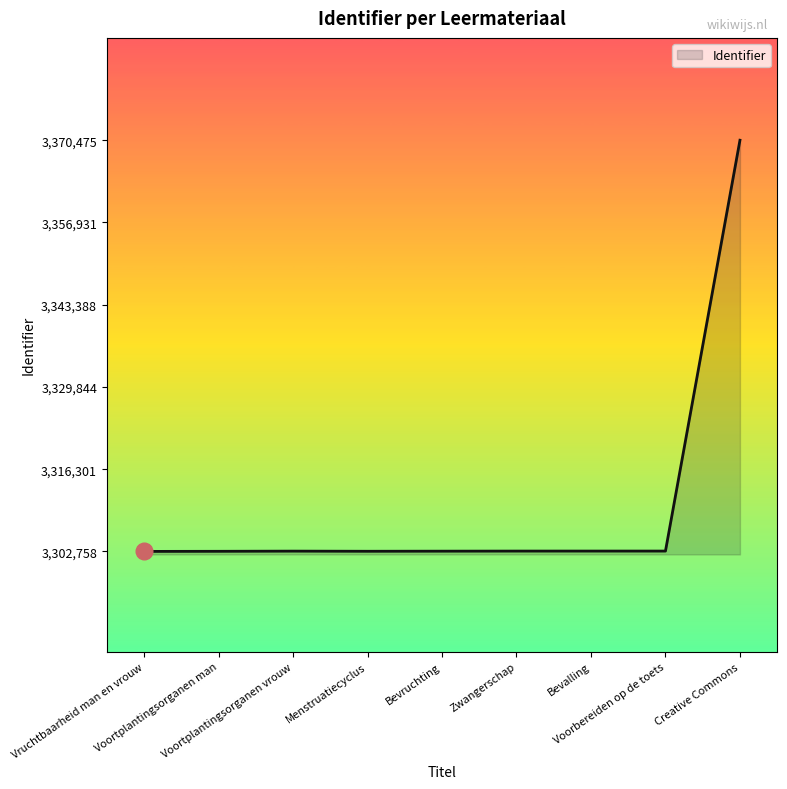

True or false: the data shows 5590551 at Bevalling.

False